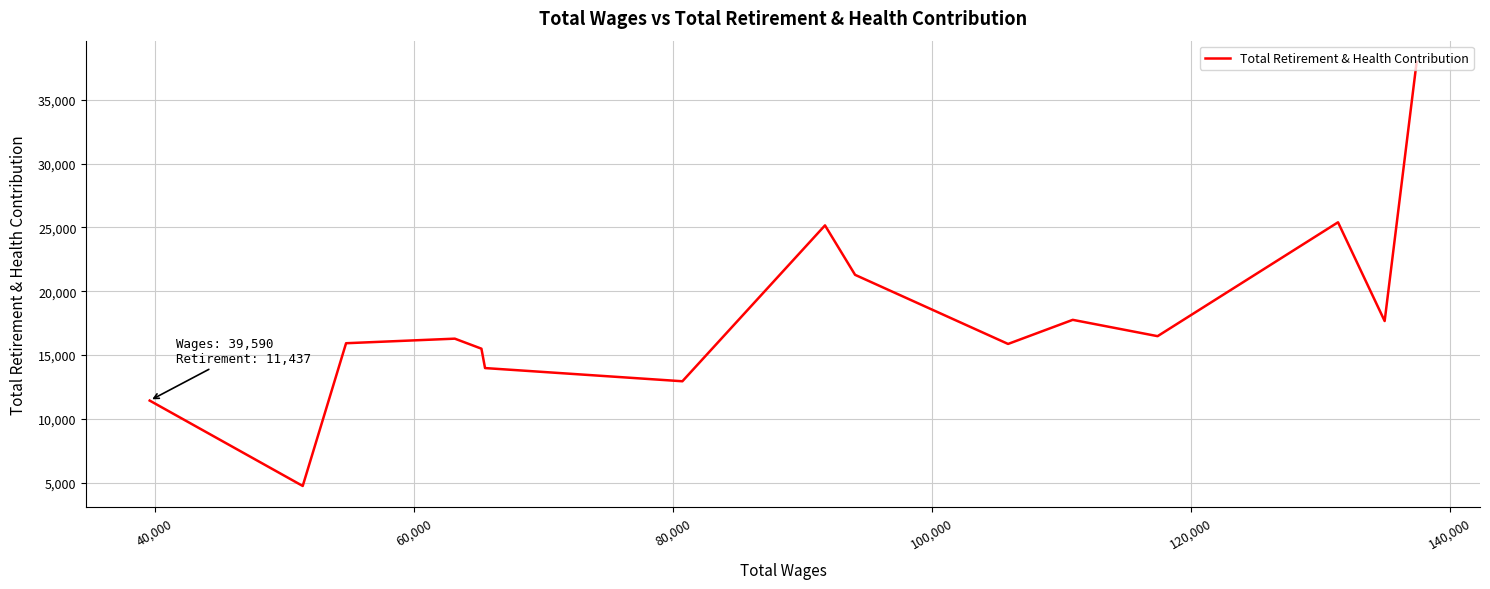

What is the average value?

17897